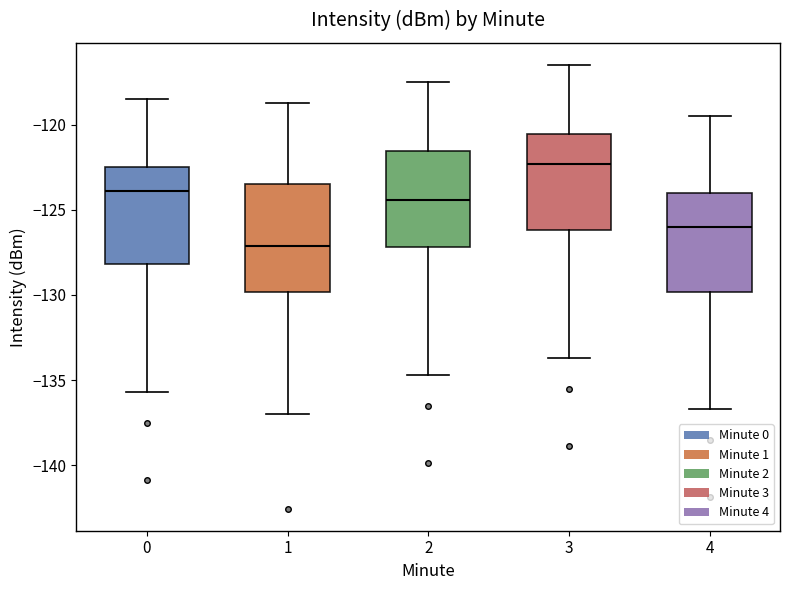

Reading left to right, read every box against the y-axis: the position of its median line, the range the box covers, and the ends of its whiskers. The values are not printed on the chart, so give them approximately, as read against the axis.

0: median -124.0, box -128.0 to -122.5, whiskers -135.5 to -118.5
1: median -127.0, box -130.0 to -123.5, whiskers -137.0 to -119.0
2: median -124.5, box -127.0 to -121.5, whiskers -134.5 to -117.5
3: median -122.5, box -126.0 to -120.5, whiskers -133.5 to -116.5
4: median -126.0, box -130.0 to -124.0, whiskers -136.5 to -119.5